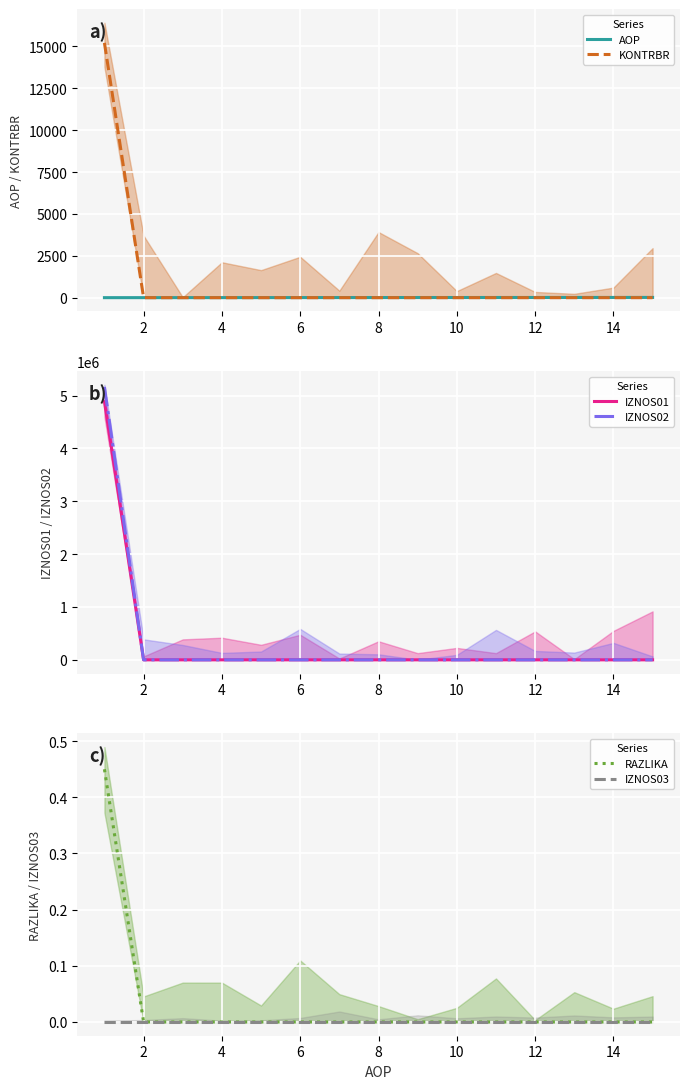

The RAZLIKA series shows 0.0 at 10. True or false?

True